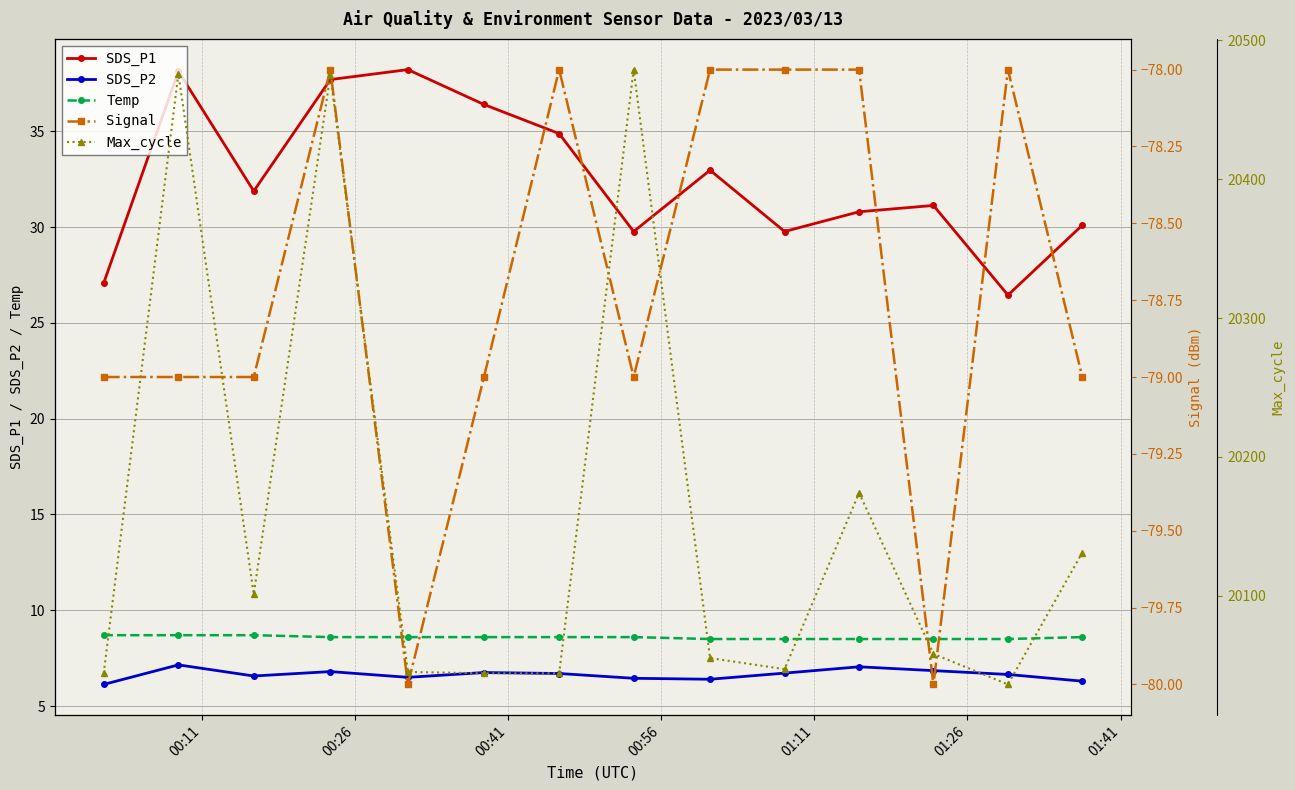

What is the value of the SDS_P2 point at the 6th from the left?

6.8